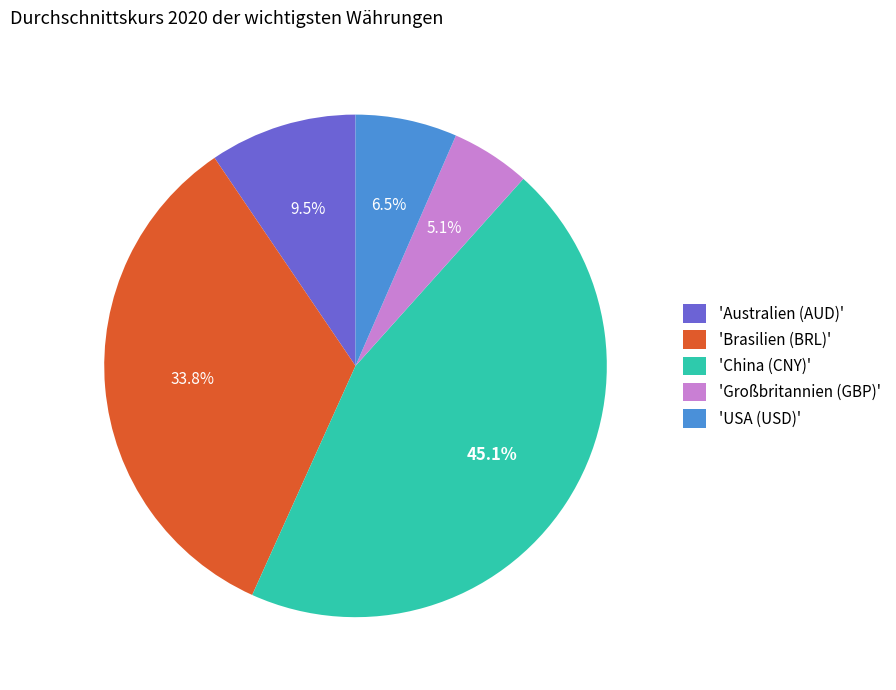

What portion of the pie excludes 'Australien (AUD)'?

90.5%